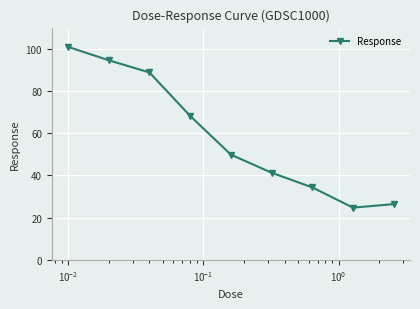

What is the sum of all values?

529.0